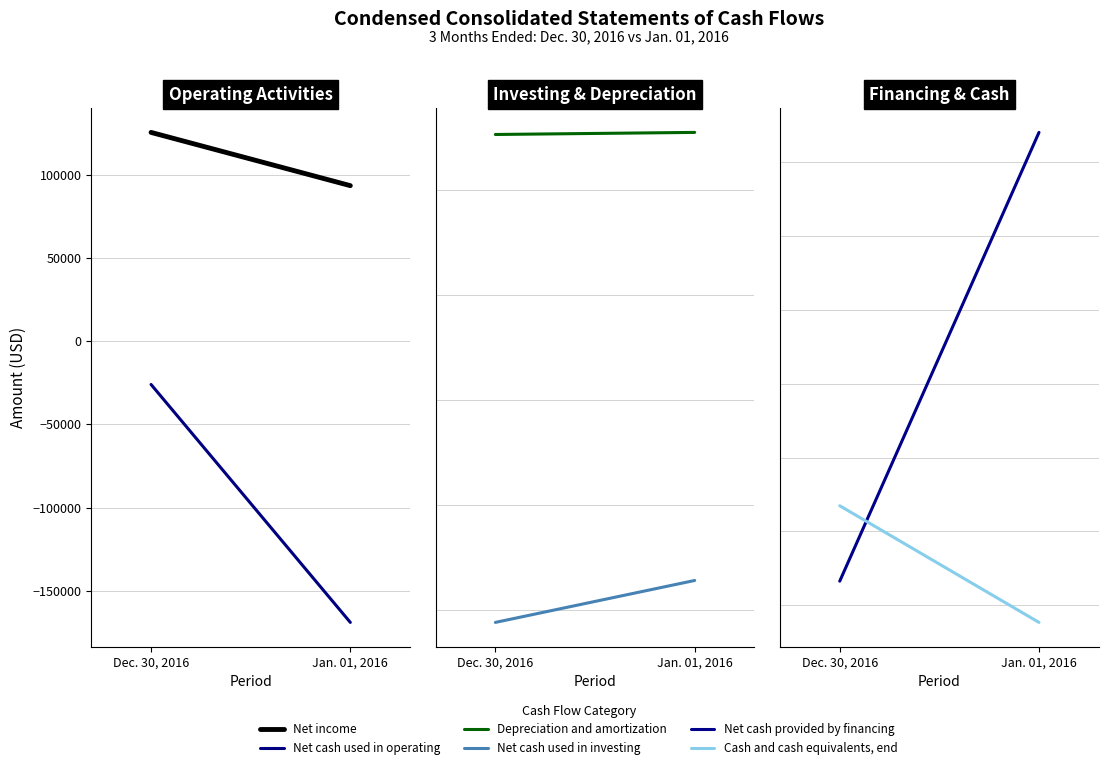

List the series in order of their peak value, highest first.

Net cash provided by financing, Cash and cash equivalents, end, Depreciation and amortization, Net income, Net cash used in operating, Net cash used in investing